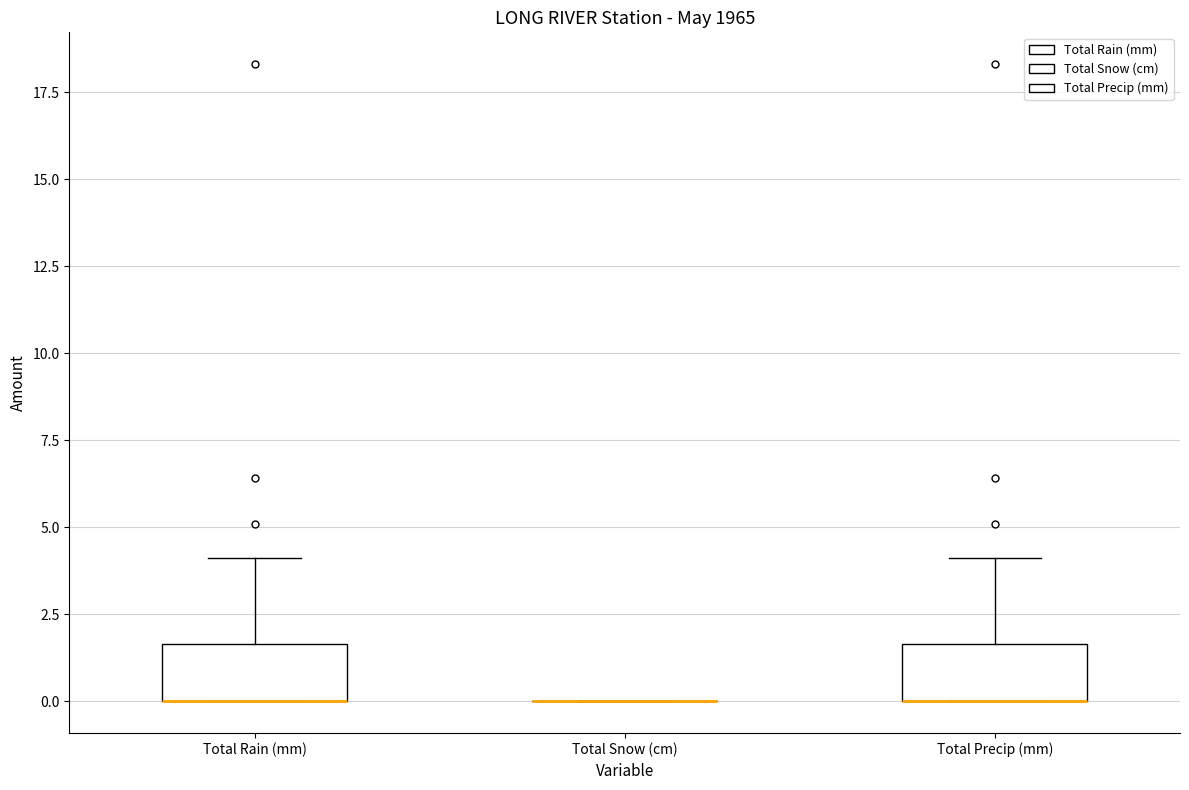

Reading left to right, transcribe this box plot: for each box, give where its median line is, the range the box spans, and where its two whiskers end, as read against the y-axis. The values are not printed on the chart, so give them approximately, as read against the axis.

Total Rain (mm): median 0.0 (drawn on the box's lower edge), box 0.0 to 1.5, whiskers 0.0 to 4.0
Total Snow (cm): box collapsed to a line at 0.0, whiskers 0.0 to 0.0
Total Precip (mm): median 0.0 (drawn on the box's lower edge), box 0.0 to 1.5, whiskers 0.0 to 4.0